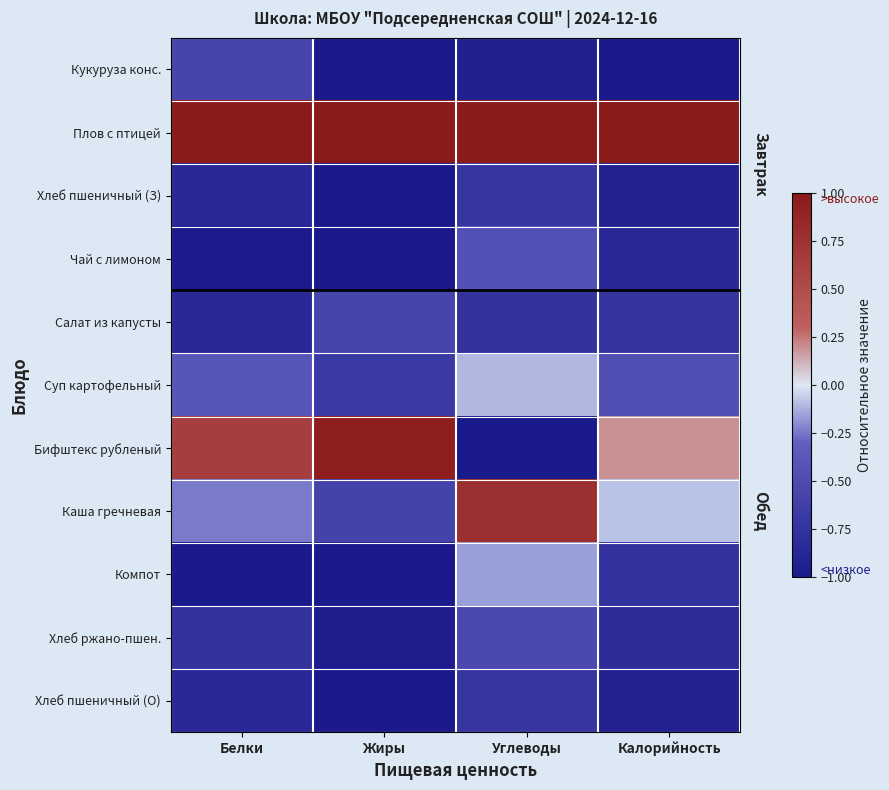

Reading left to right, list all the values displayed in this chart.

Кукуруза конс.: Белки=-0.6	Жиры=-1.0	Углеводы=-0.9	Калорийность=-1.0
Плов с птицей: Белки=1.0	Жиры=1.0	Углеводы=1.0	Калорийность=1.0
Хлеб пшеничный (З): Белки=-0.9	Жиры=-1.0	Углеводы=-0.7	Калорийность=-0.9
Чай с лимоном: Белки=-1.0	Жиры=-1.0	Углеводы=-0.4	Калорийность=-0.8
Салат из капусты: Белки=-0.9	Жиры=-0.6	Углеводы=-0.7	Калорийность=-0.7
Суп картофельный: Белки=-0.4	Жиры=-0.7	Углеводы=-0.1	Калорийность=-0.5
Бифштекс рубленый: Белки=0.6	Жиры=0.9	Углеводы=-1.0	Калорийность=0.2
Каша гречневая: Белки=-0.2	Жиры=-0.6	Углеводы=0.8	Калорийность=-0.1
Компот: Белки=-1.0	Жиры=-1.0	Углеводы=-0.2	Калорийность=-0.8
Хлеб ржано-пшен.: Белки=-0.7	Жиры=-1.0	Углеводы=-0.5	Калорийность=-0.8
Хлеб пшеничный (О): Белки=-0.9	Жиры=-1.0	Углеводы=-0.7	Калорийность=-0.9